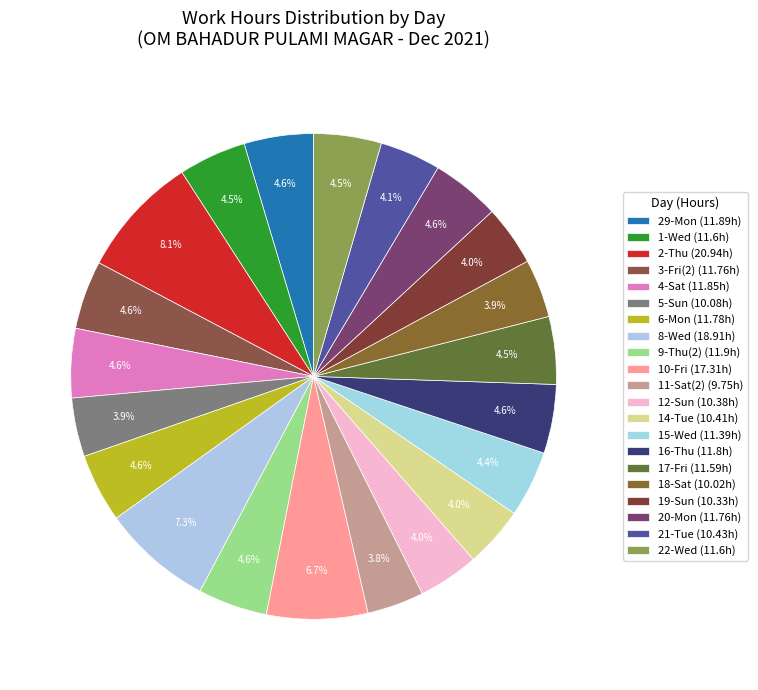

What is the largest slice in the pie chart?

2-Thu